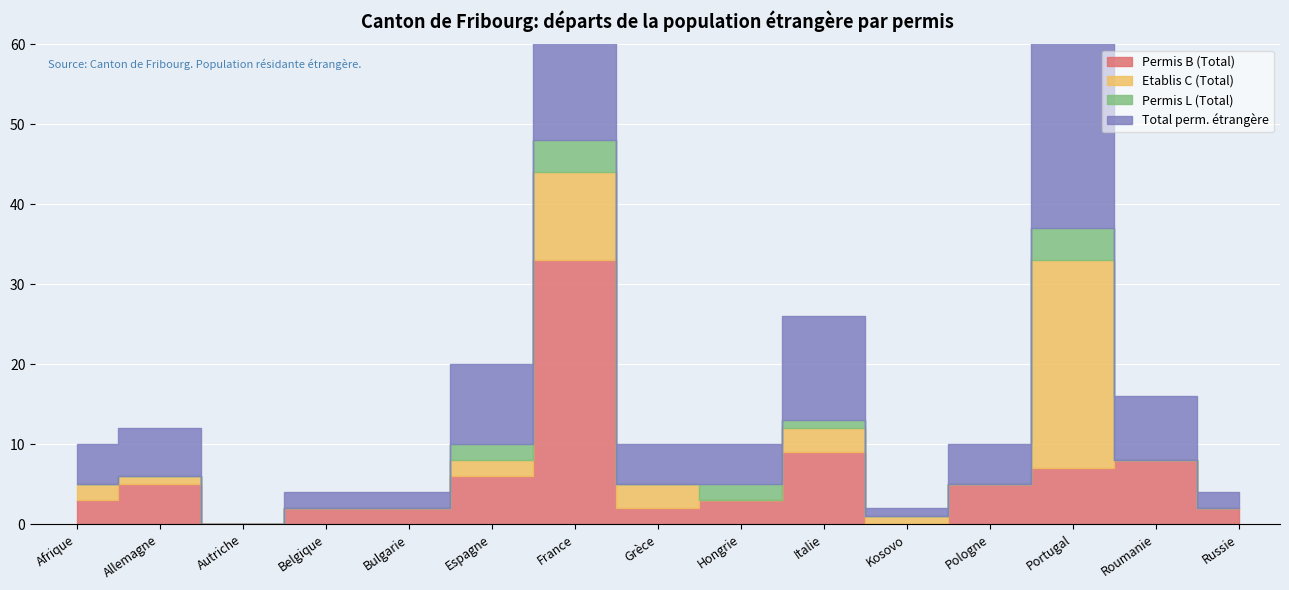

The Permis B (Total) series shows 1 at Belgique. True or false?

False